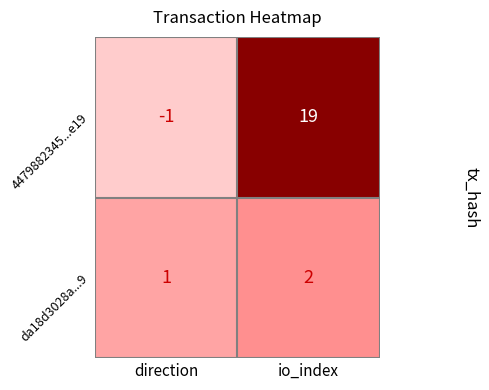

Which series has the largest total across all categories?

4479882345...e19